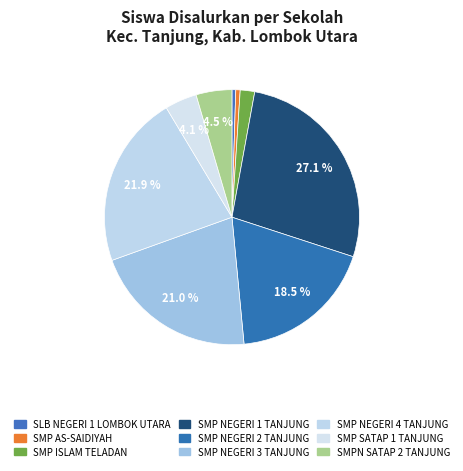

Count the number of slices in the pie.

9